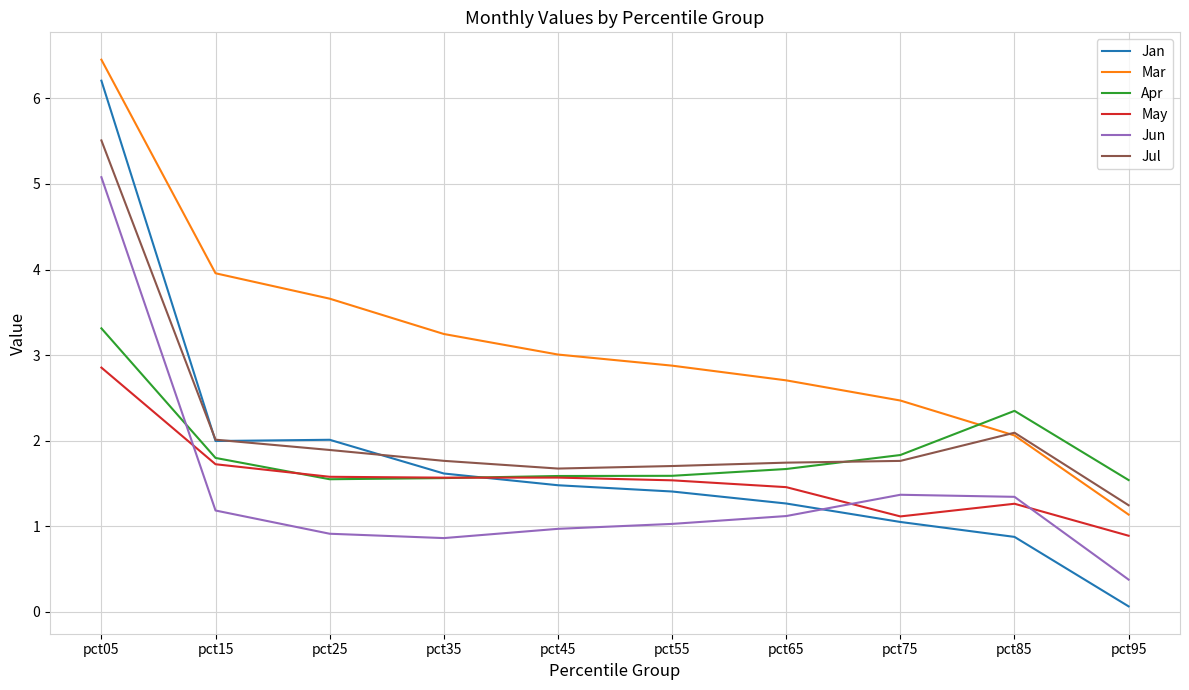

Where does the Mar series first go above 3?

pct05